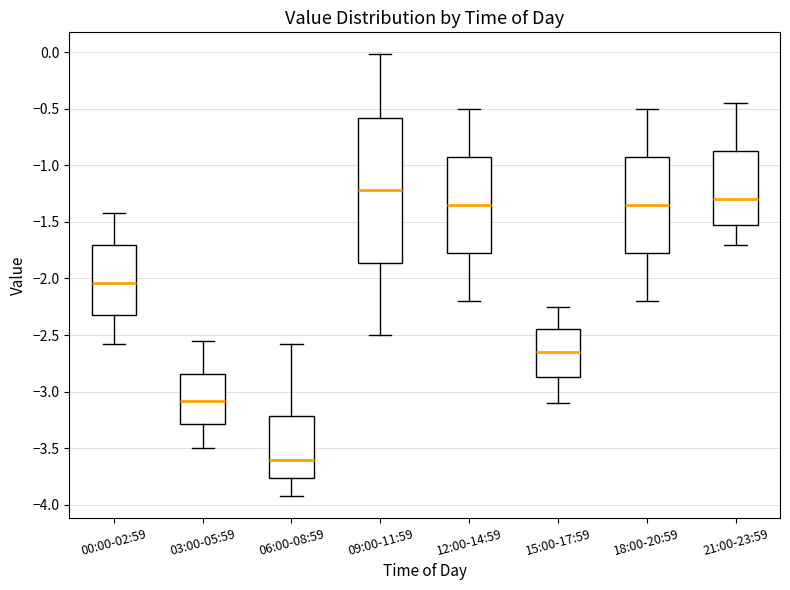

Reading left to right, transcribe this box plot: for each box, give where its median line is, the range the box spans, and where its two whiskers end, as read against the y-axis. The values are not printed on the chart, so give them approximately, as read against the axis.

00:00-02:59: median -2.05, box -2.30 to -1.70, whiskers -2.60 to -1.40
03:00-05:59: median -3.10, box -3.30 to -2.85, whiskers -3.50 to -2.55
06:00-08:59: median -3.60, box -3.75 to -3.20, whiskers -3.90 to -2.60
09:00-11:59: median -1.20, box -1.85 to -0.60, whiskers -2.50 to 0.00
12:00-14:59: median -1.35, box -1.75 to -0.90, whiskers -2.20 to -0.50
15:00-17:59: median -2.65, box -2.85 to -2.45, whiskers -3.10 to -2.25
18:00-20:59: median -1.35, box -1.75 to -0.90, whiskers -2.20 to -0.50
21:00-23:59: median -1.30, box -1.55 to -0.85, whiskers -1.70 to -0.45